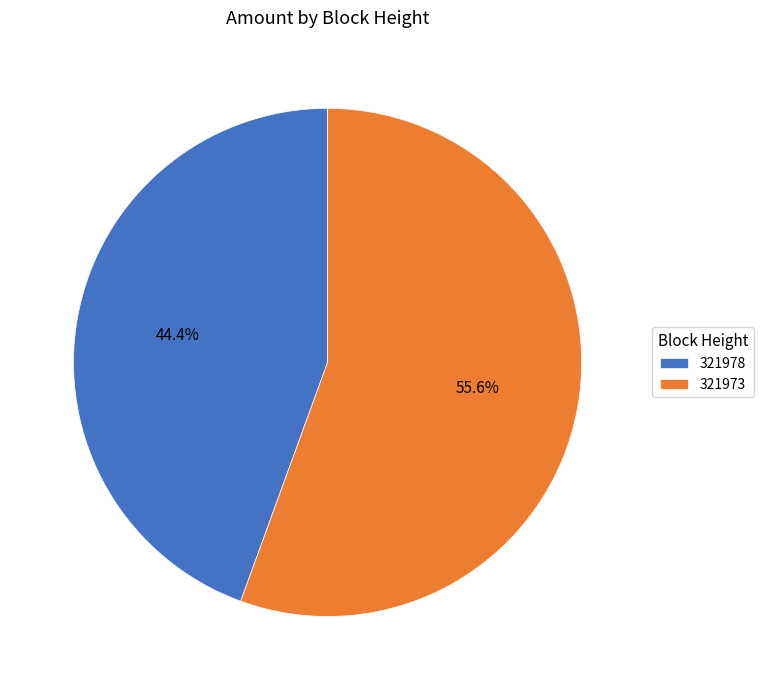

How many segments does this pie chart have?

2